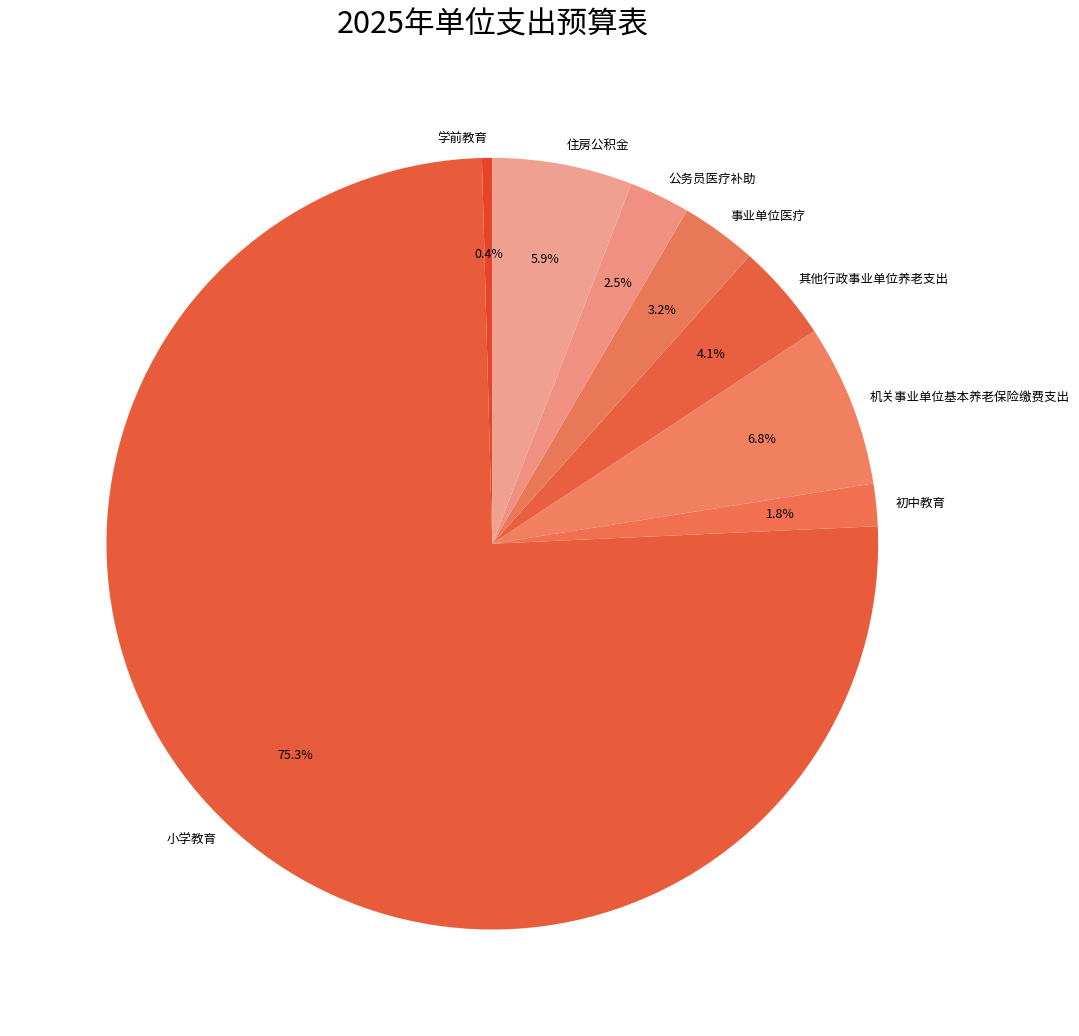

Which category accounts for the majority?

小学教育